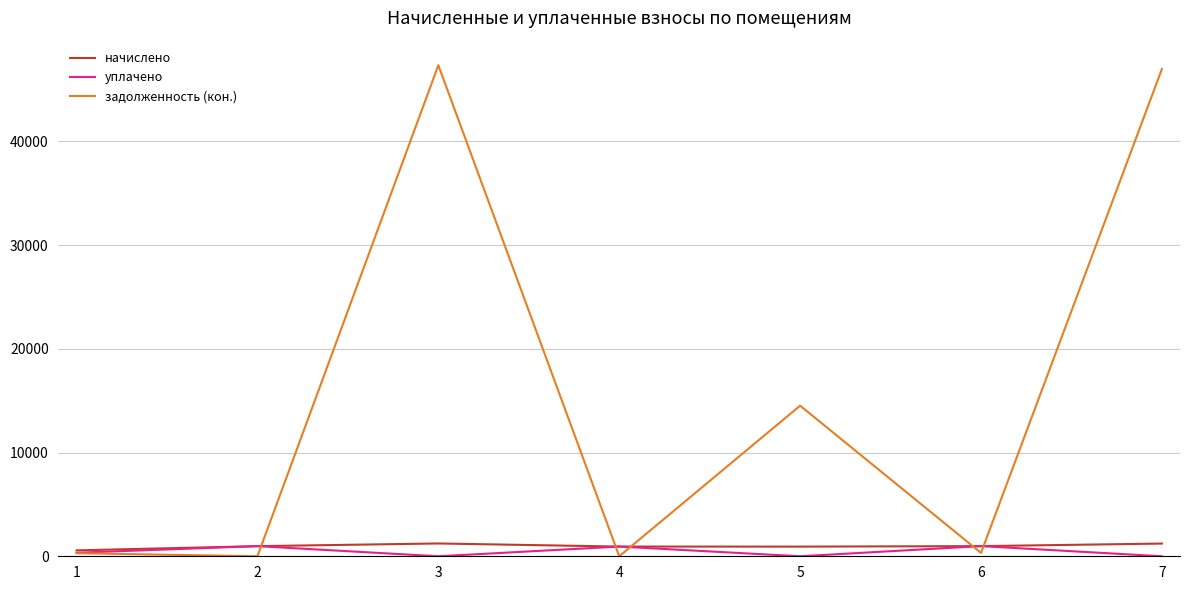

What is the average value of the начислено series?

979.2